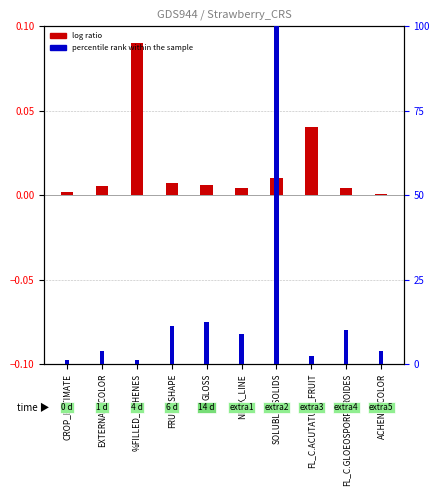

At which label is percentile rank within the sample closest to 50?

GLOSS